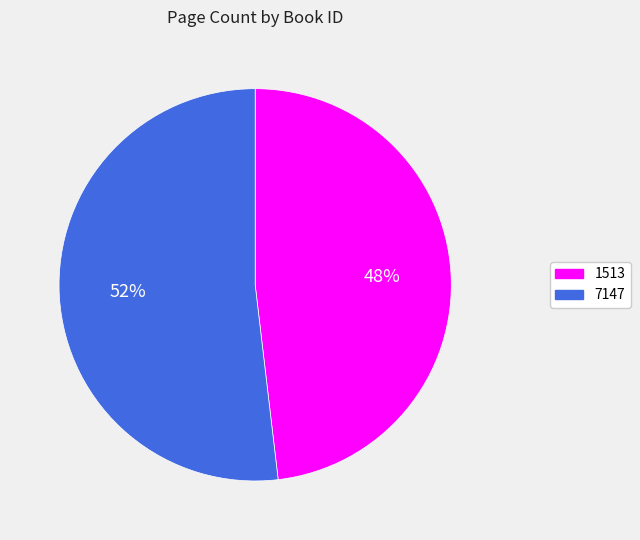

Is there a majority slice in this chart?

Yes